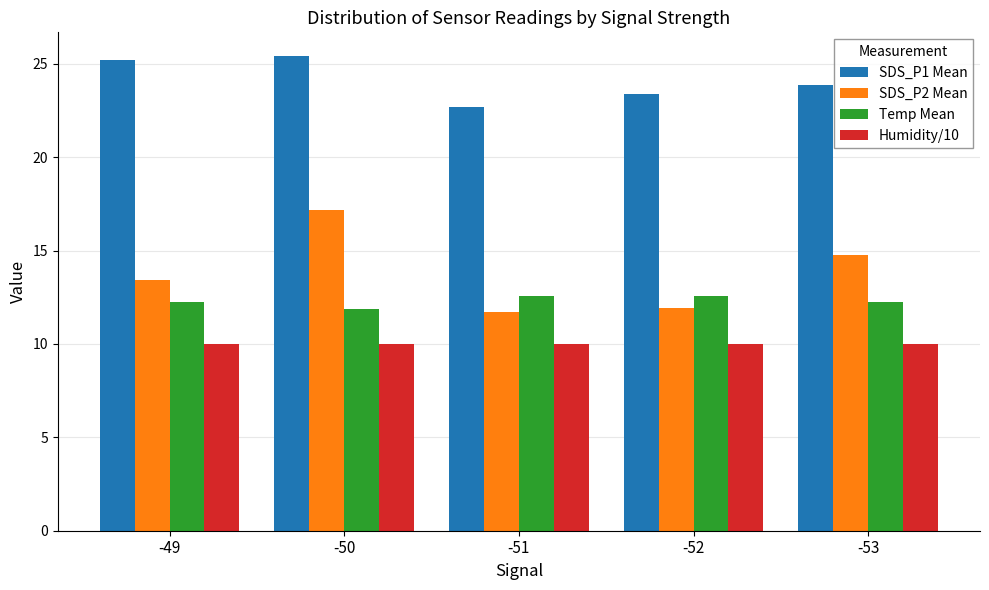

What is the value of the Temp Mean bar at the 1st from the left?

12.2